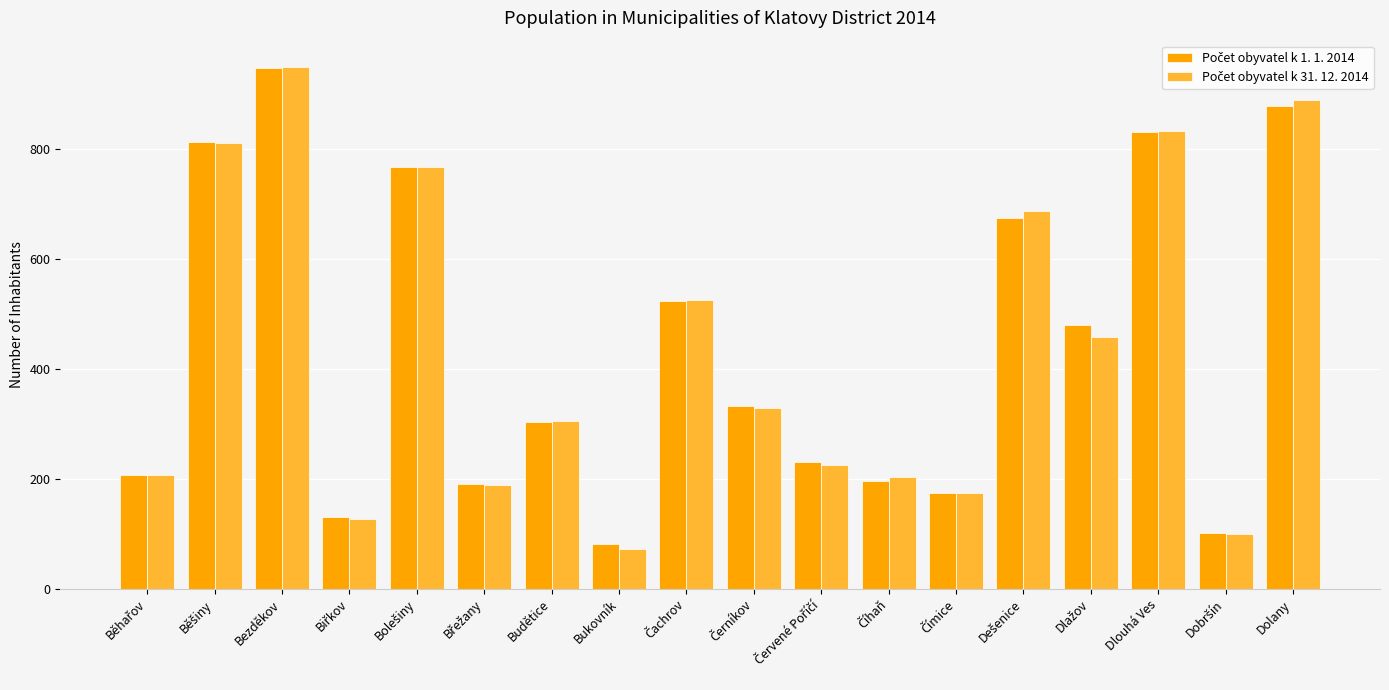

Which label corresponds to the largest value in the chart?

Bezděkov